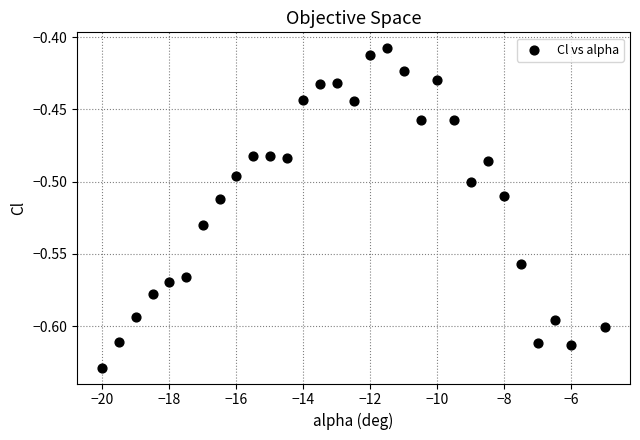

What is the range of X values (max minus min)?

15.0